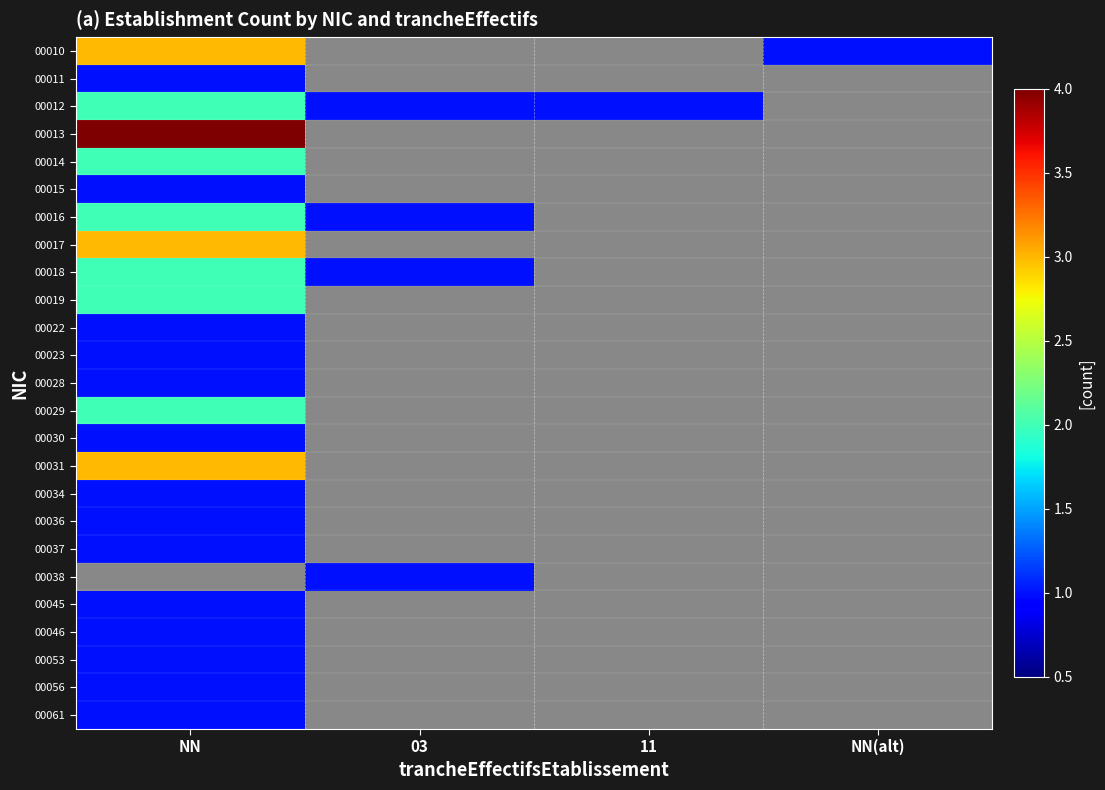

Which series has the largest range (max minus min)?

00010